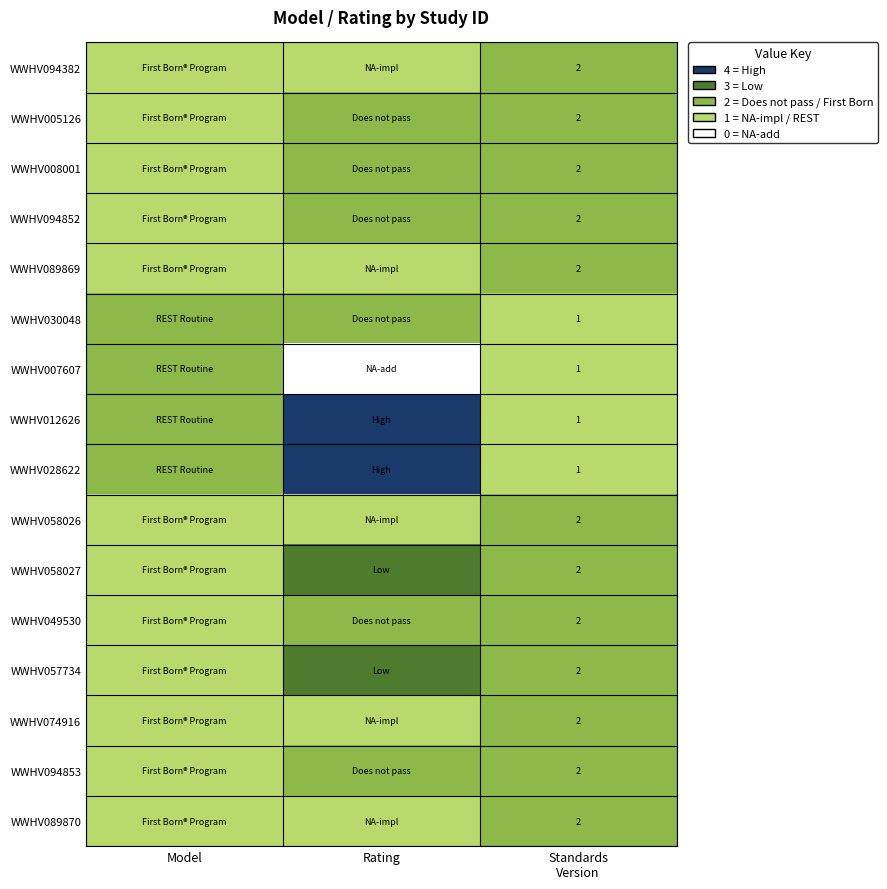

At which label does WWHV057734 reach its minimum?

Model